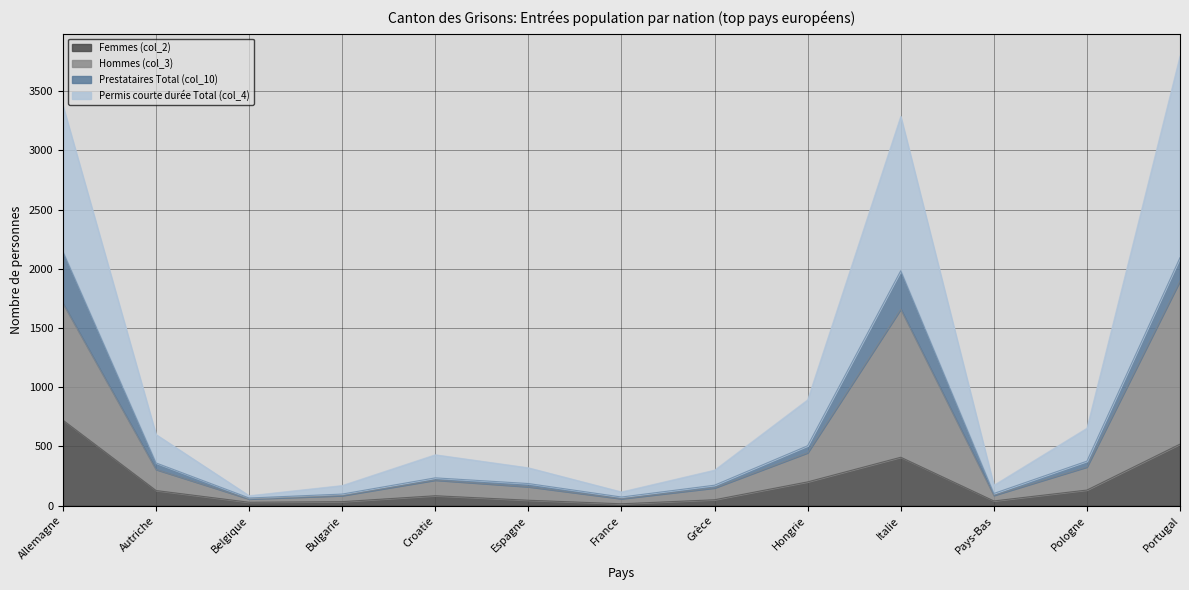

In Femmes (col_2), how many points are higher than both neighbors (excluding endpoints)?

2